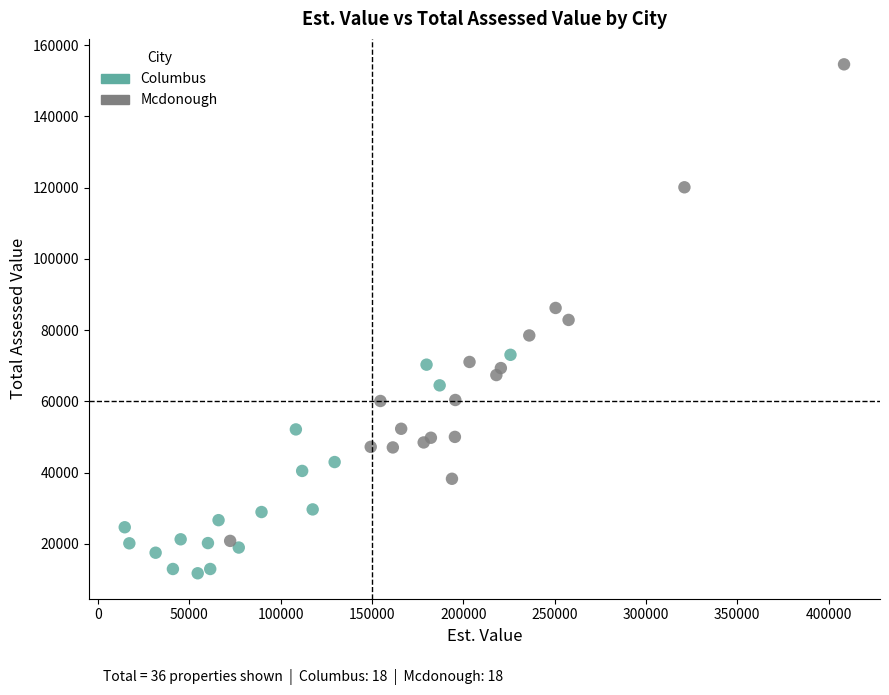

Which series reaches the maximum Y coordinate?

Mcdonough